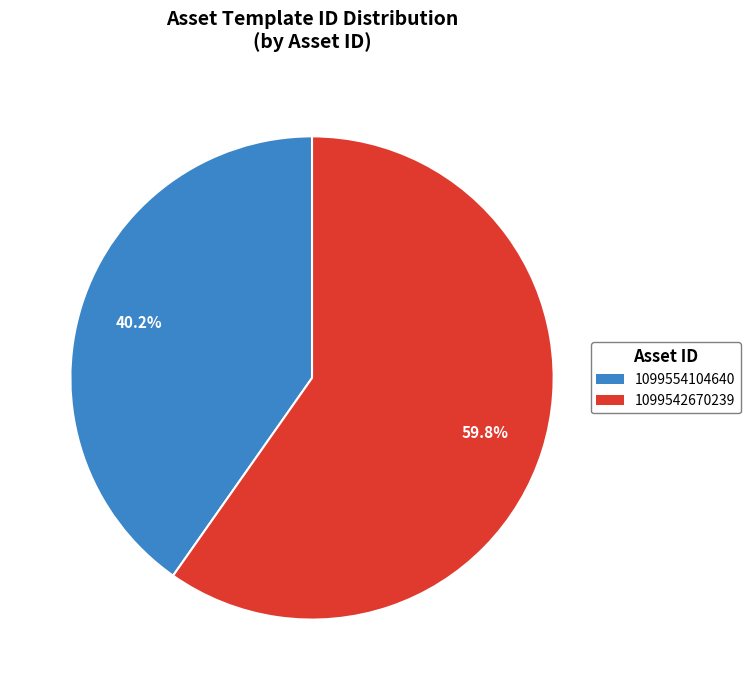

True or false: 1099554104640 accounts for 48% of the total.

False